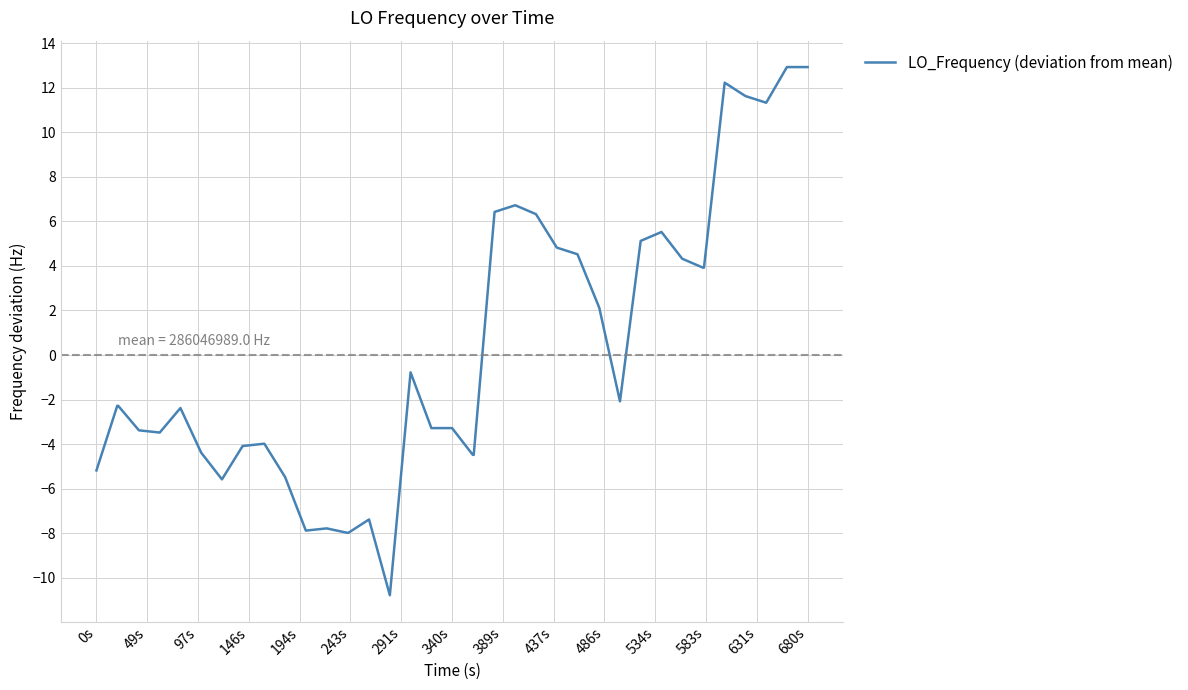

What is the greatest value displayed?

12.9